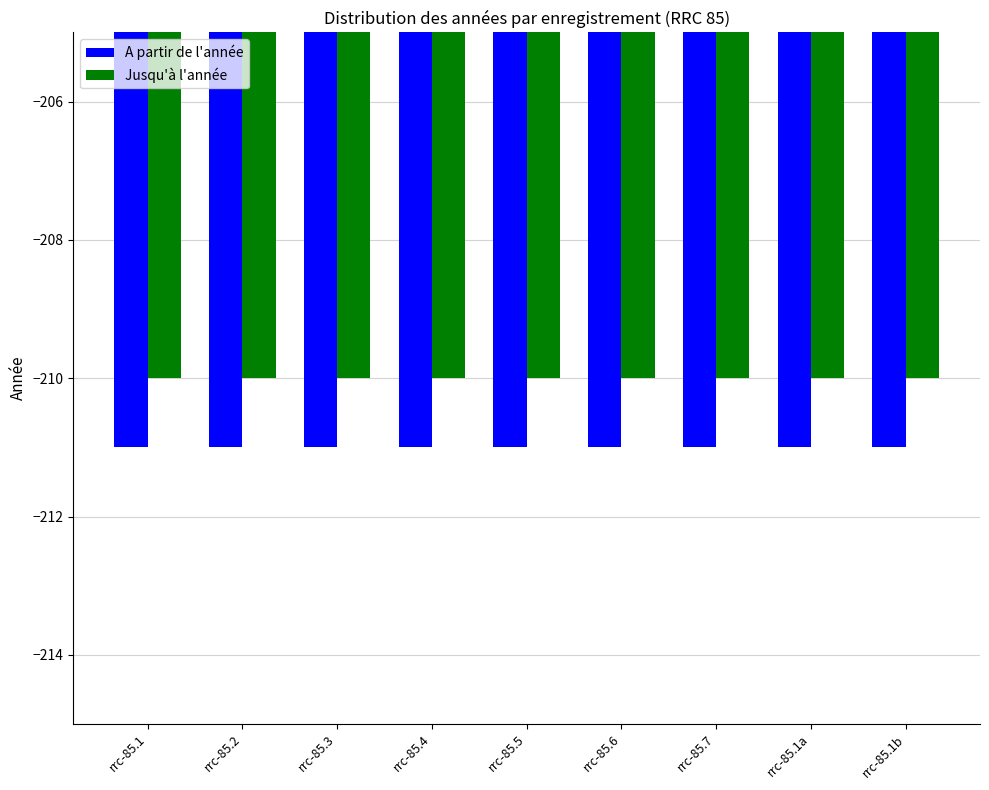

Are the bars horizontal?

No